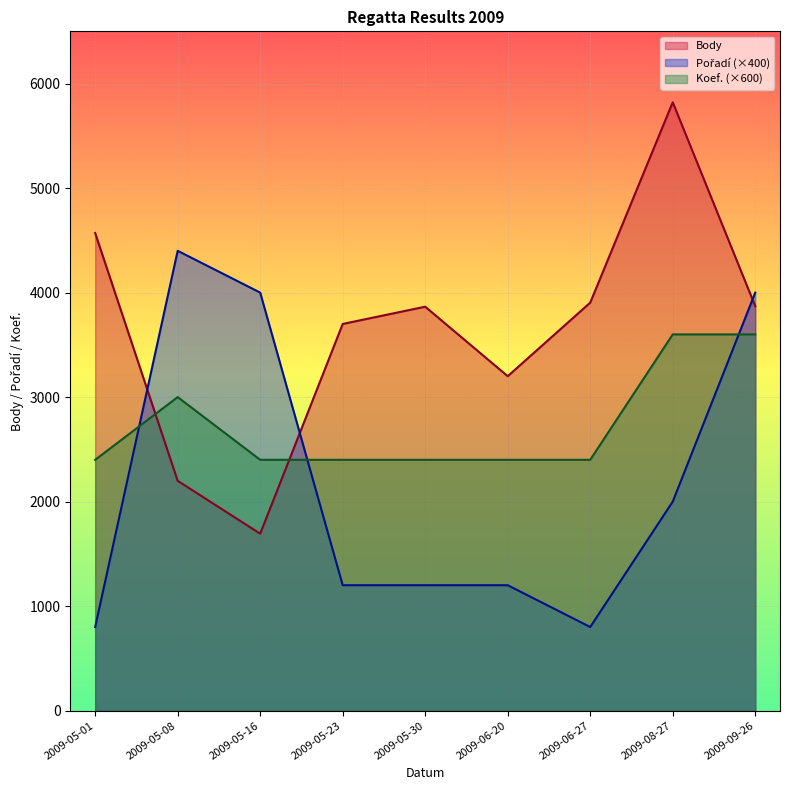

What is the label of the 2nd point from the left?

2009-05-08